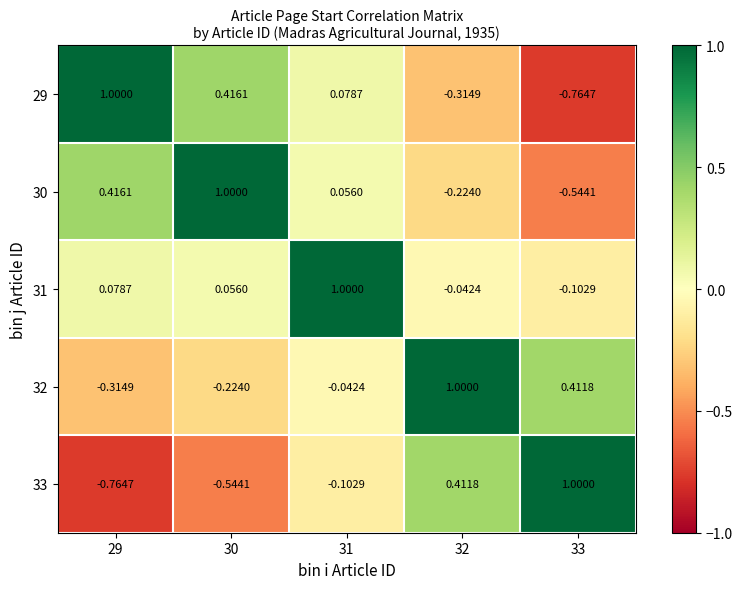

Is the value of 32 at 29 greater than the value of 30 at 29?

No